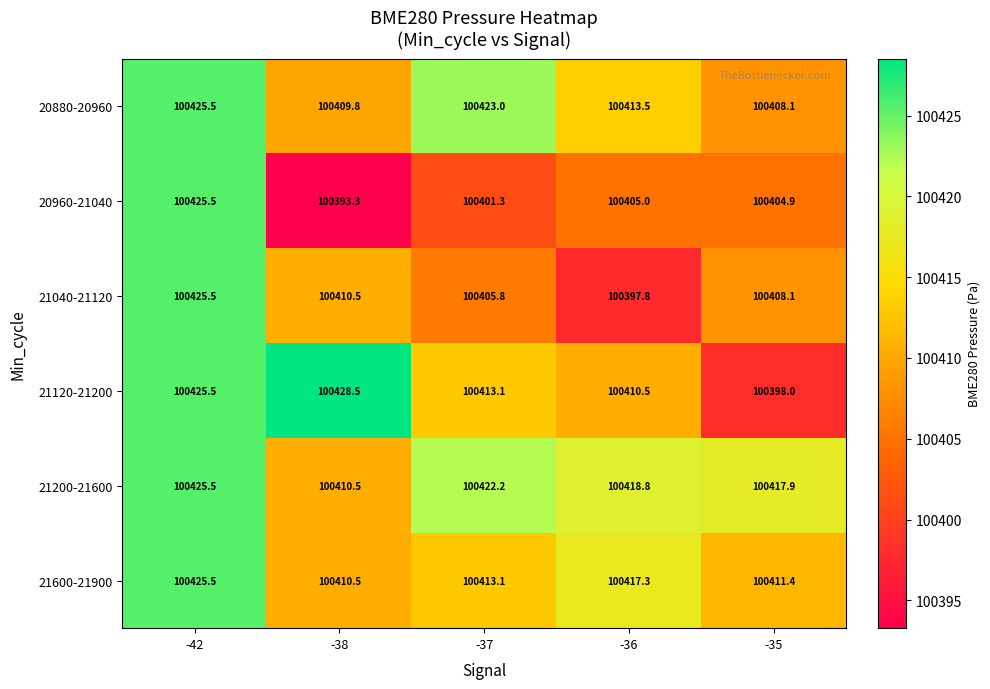

At which category is the sum across all series the highest?

-42